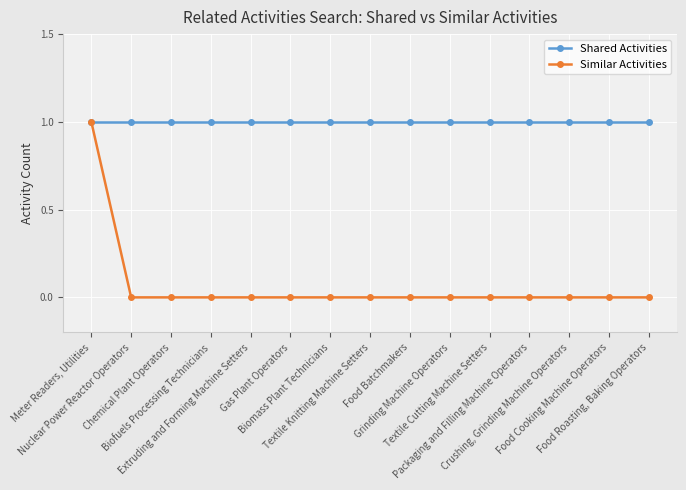

Which series has the largest total across all categories?

Shared Activities